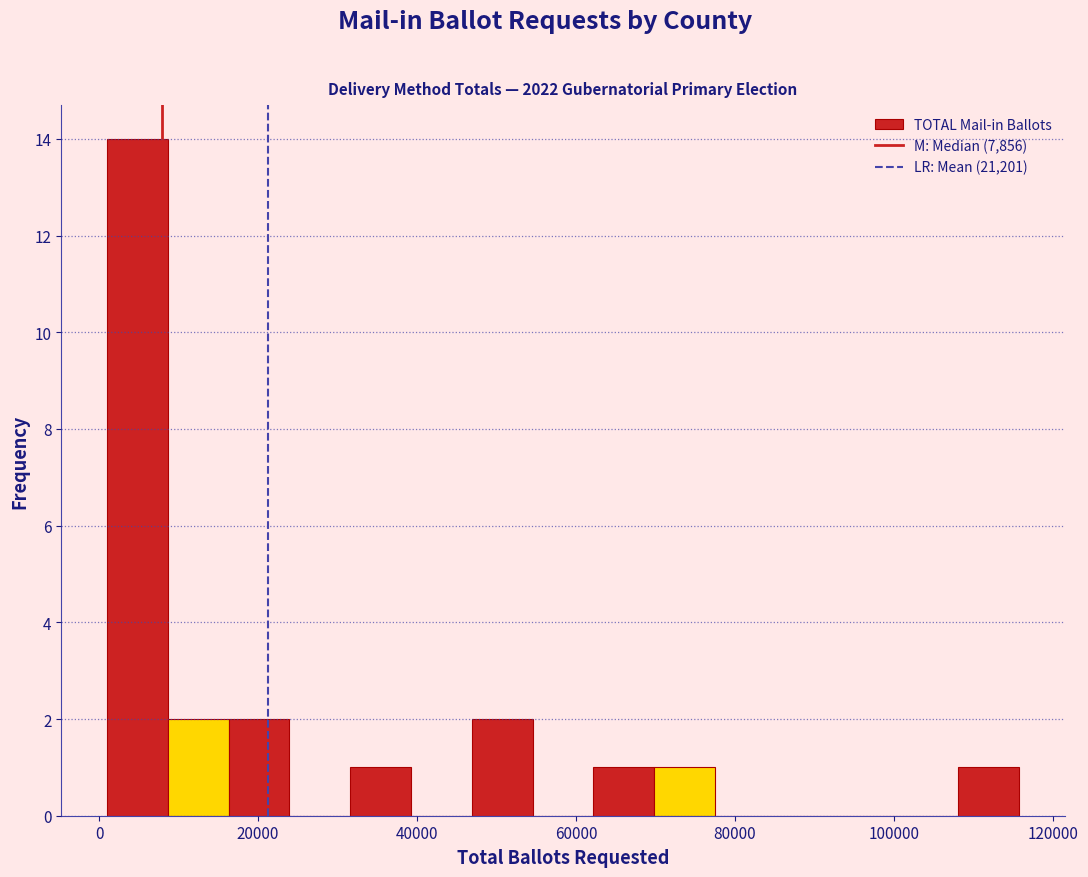

Around what value on the x-axis is the tallest bar? Give the approximate position of its centre, as read against the axis.

4000